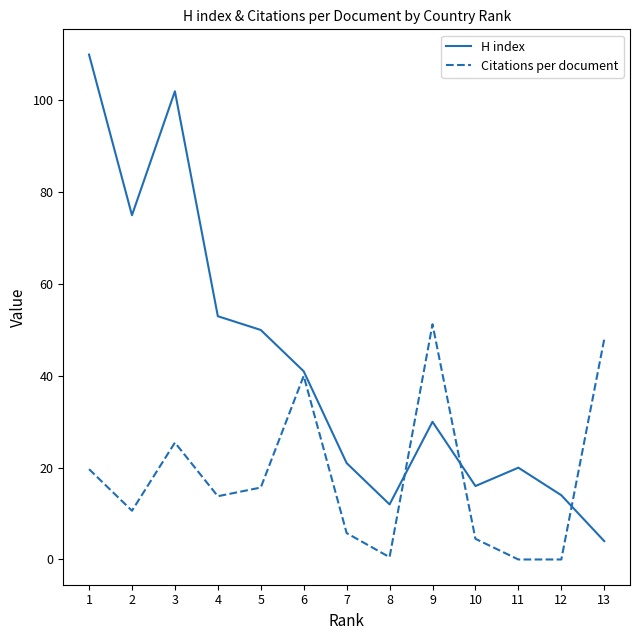

How many interior local valleys does the H index series have?

3